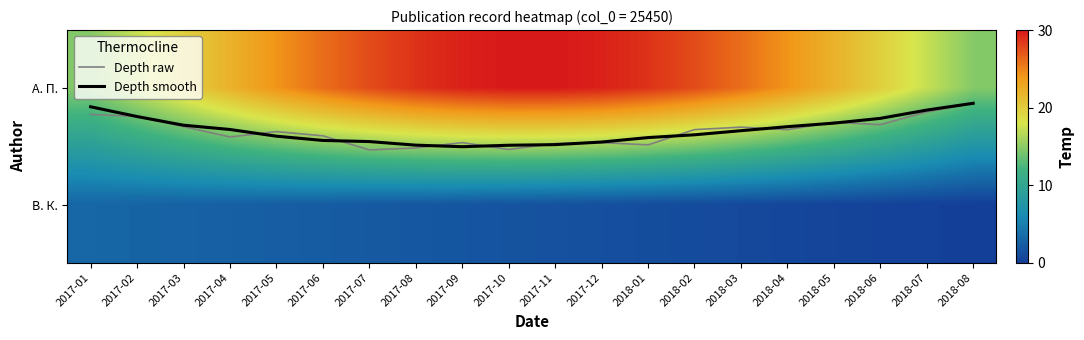

True or false: Depth raw has a value of 0.4 at 2017-05.

True